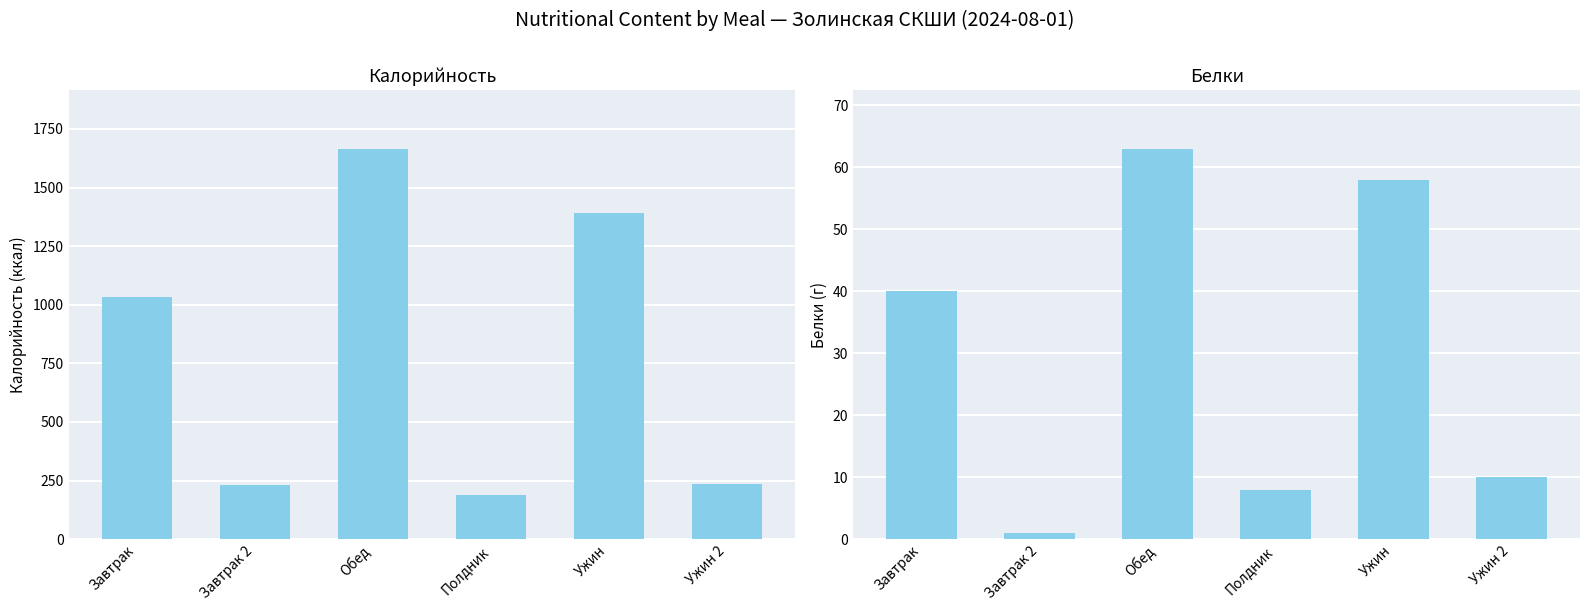

At which label does Белки first exceed 40?

Обед